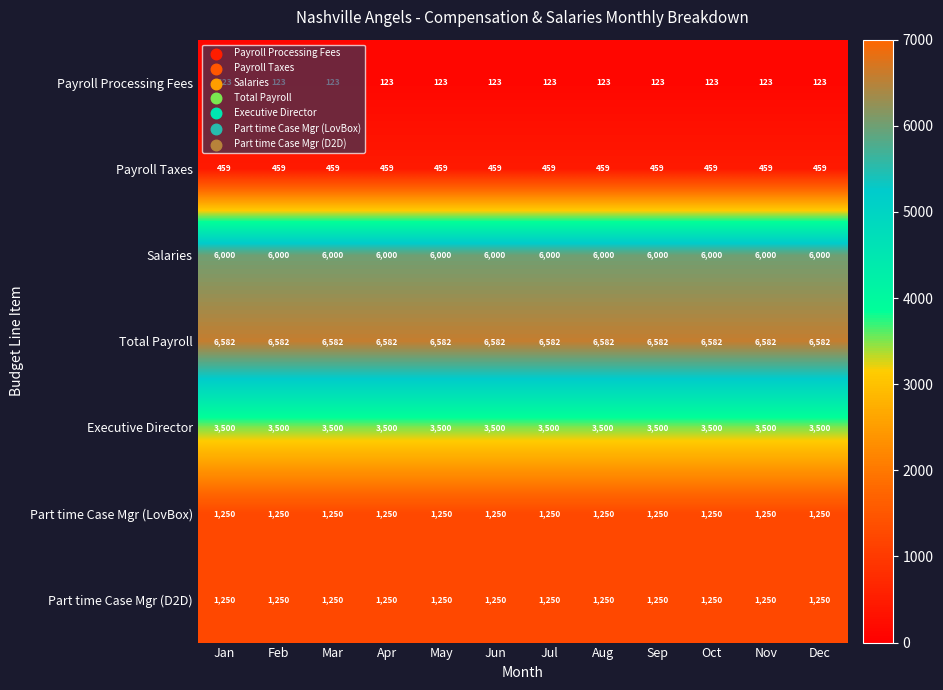

What is the greatest value displayed?

6582